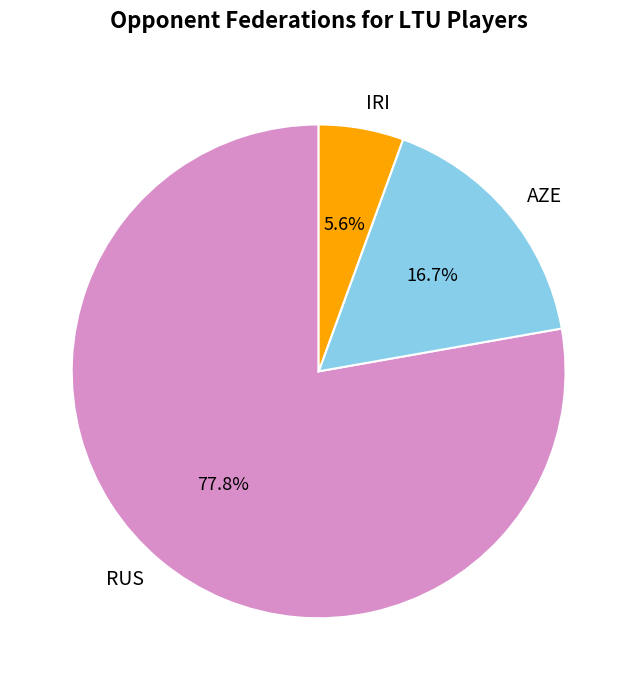

To the nearest percent, what portion does AZE represent?

17%